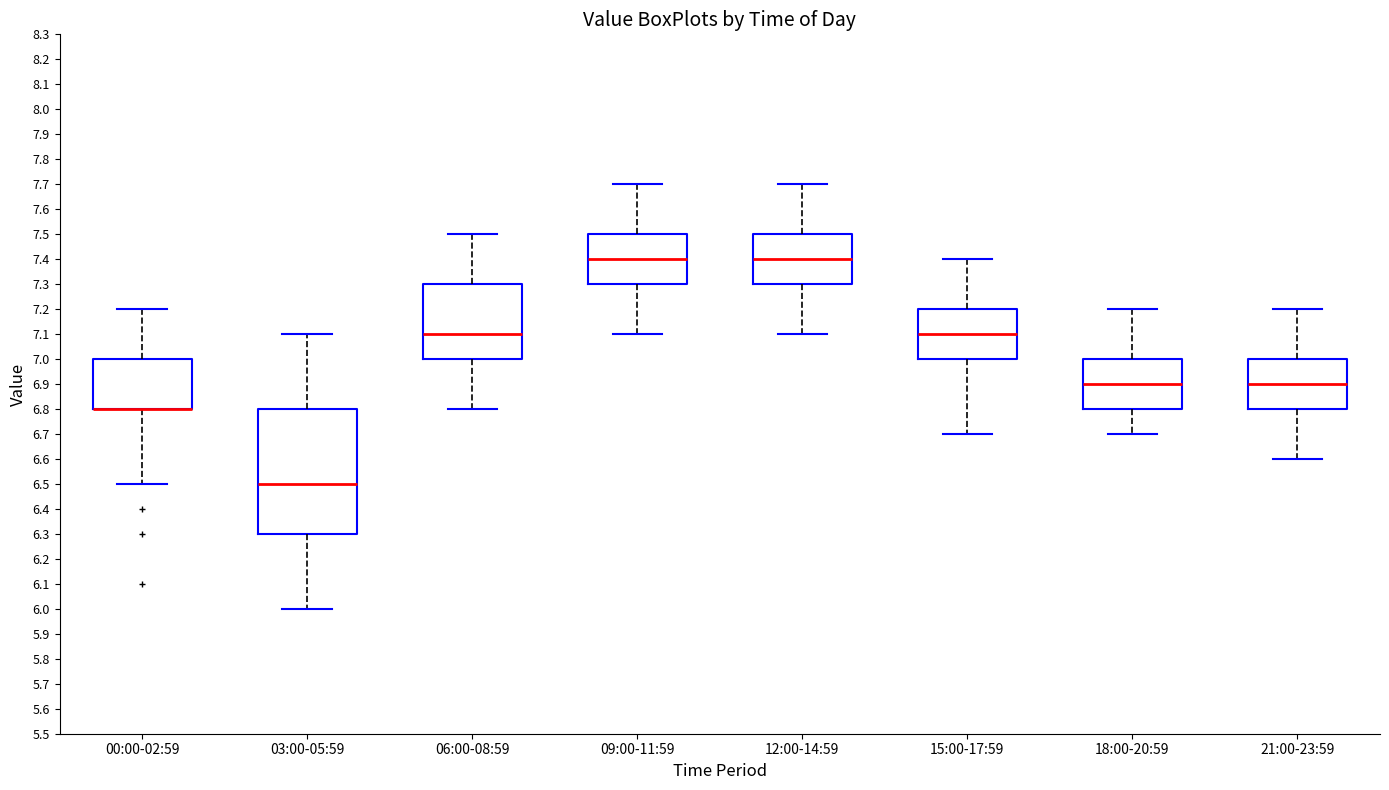

Which box is the tallest, from its lower edge to its upper edge?

03:00-05:59